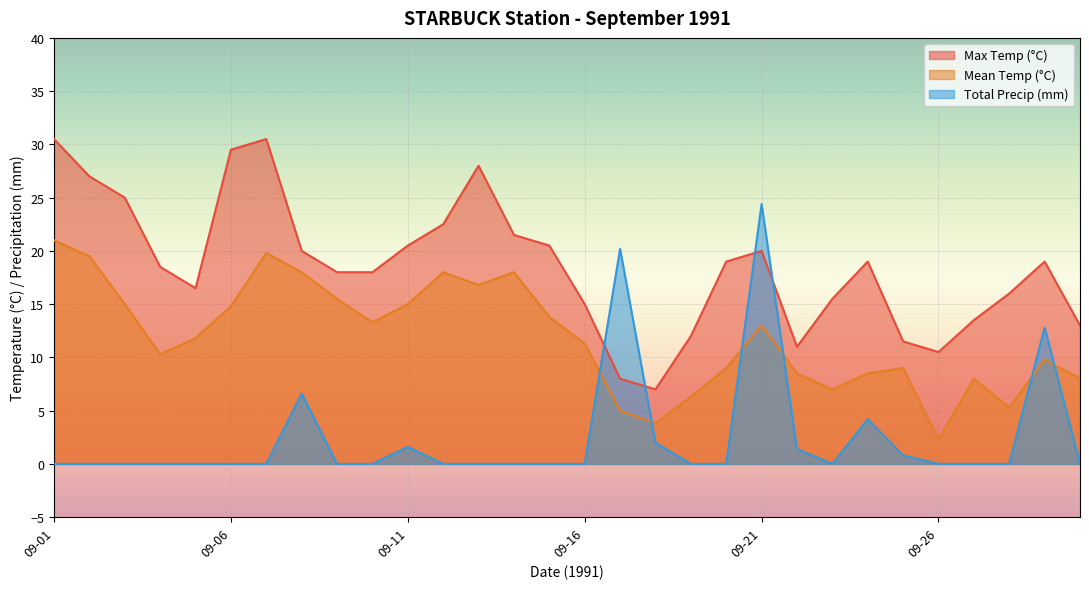

Which series has the largest range (max minus min)?

Total Precip (mm)